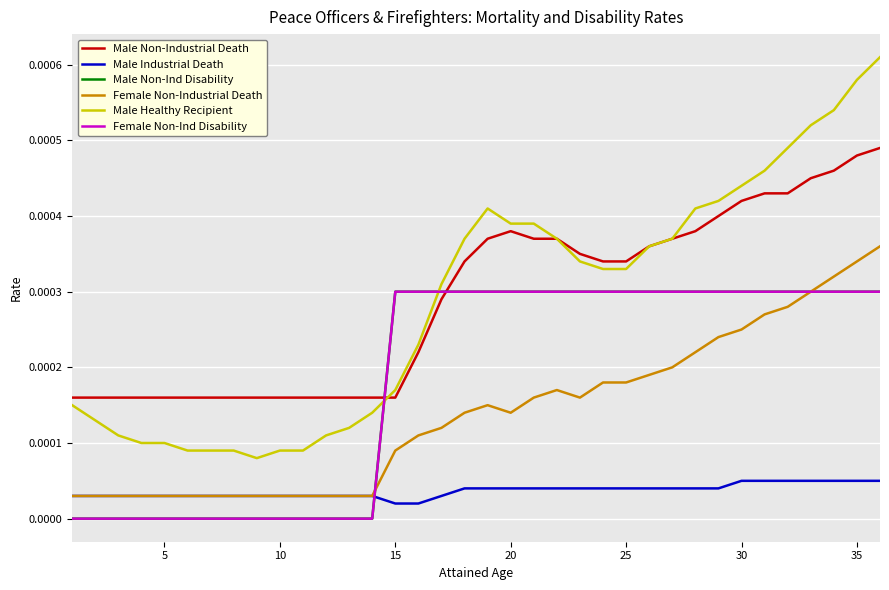

Is this an area chart (filled region under the line)?

No